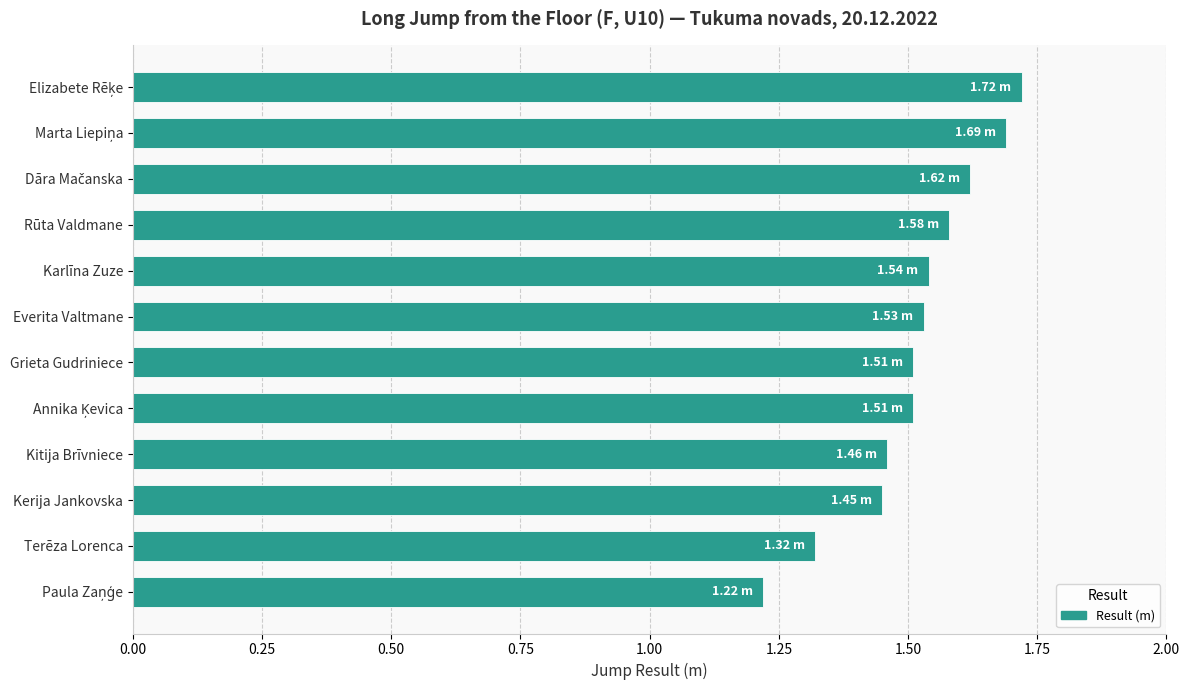

What is the difference between the second highest and second lowest values?

0.4